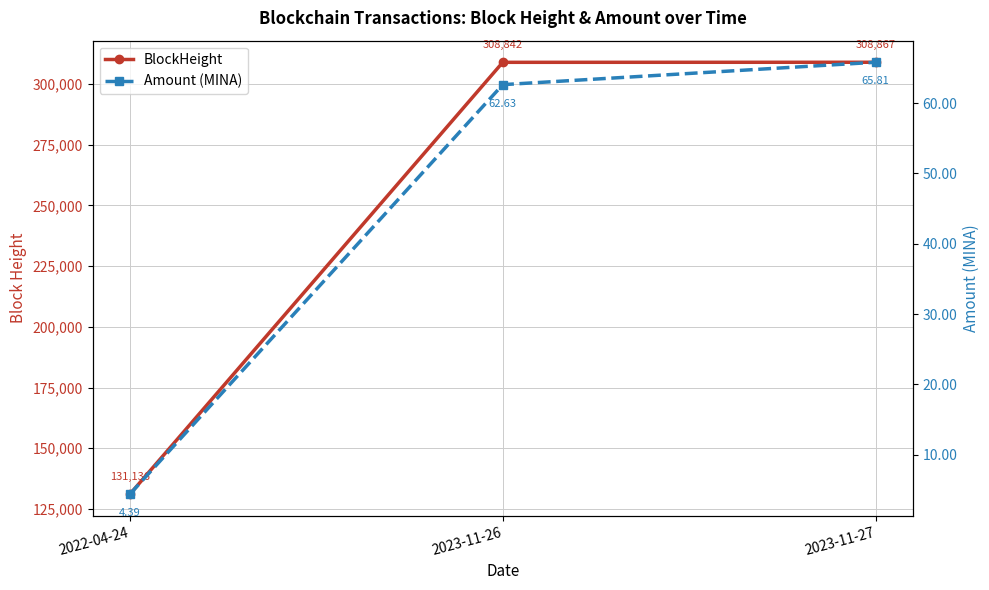

What is the average value of the Amount (MINA) series?

44.3